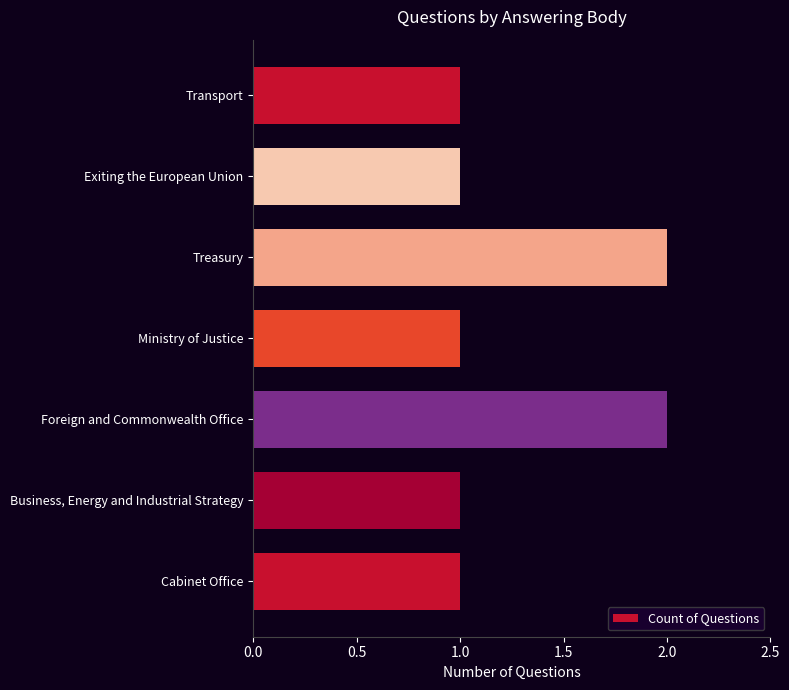

What is the minimum value shown in the chart?

1